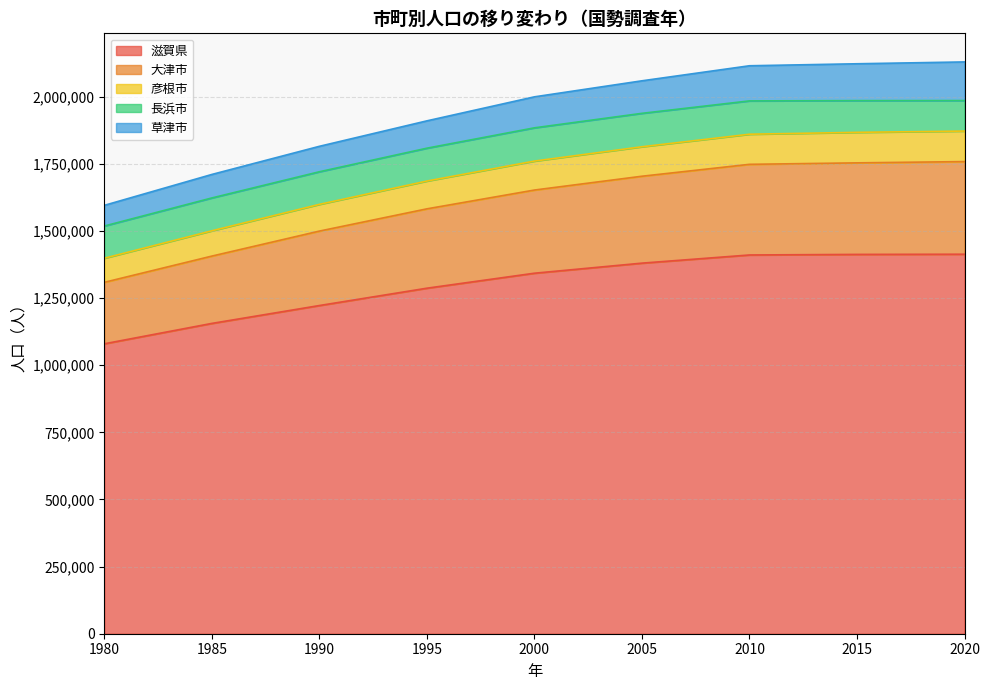

Is the value of 滋賀県 at 2005 greater than the value of 彦根市 at 2010?

No